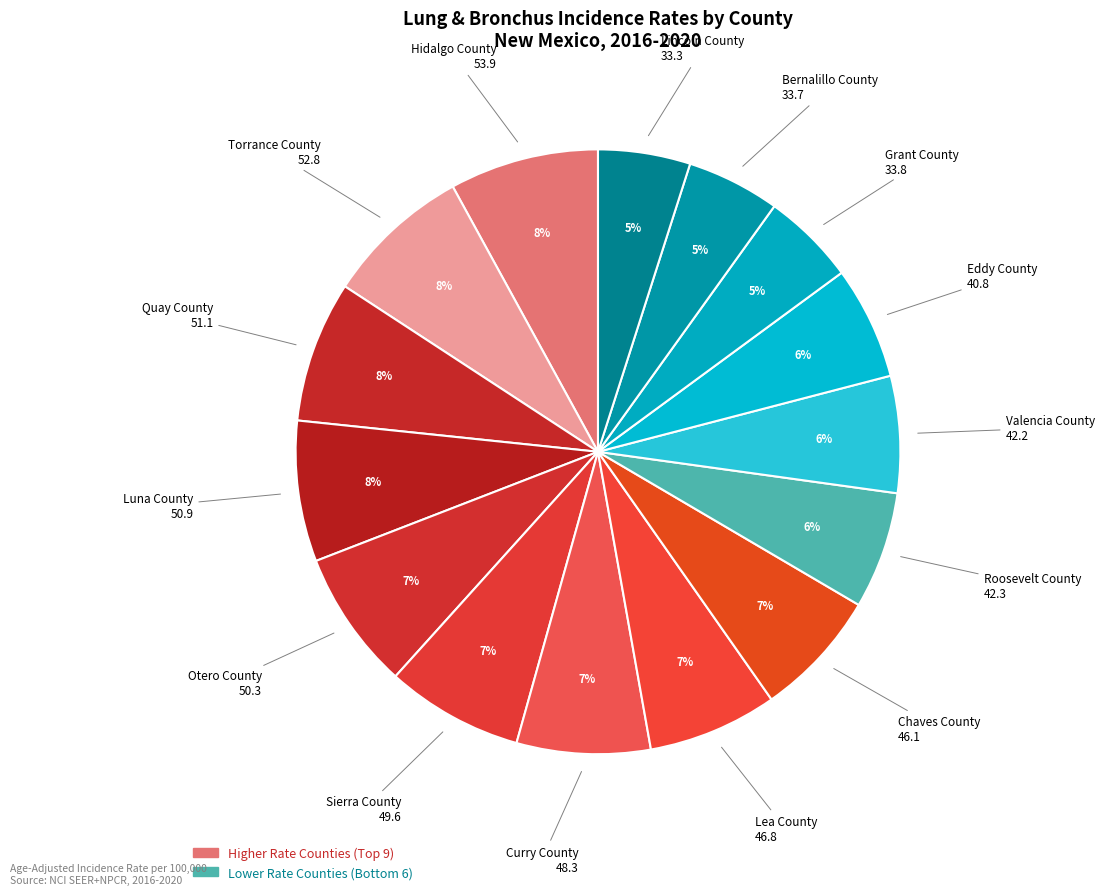

To the nearest percent, what is the difference between the Valencia County and Lincoln County slice percentages?

1%